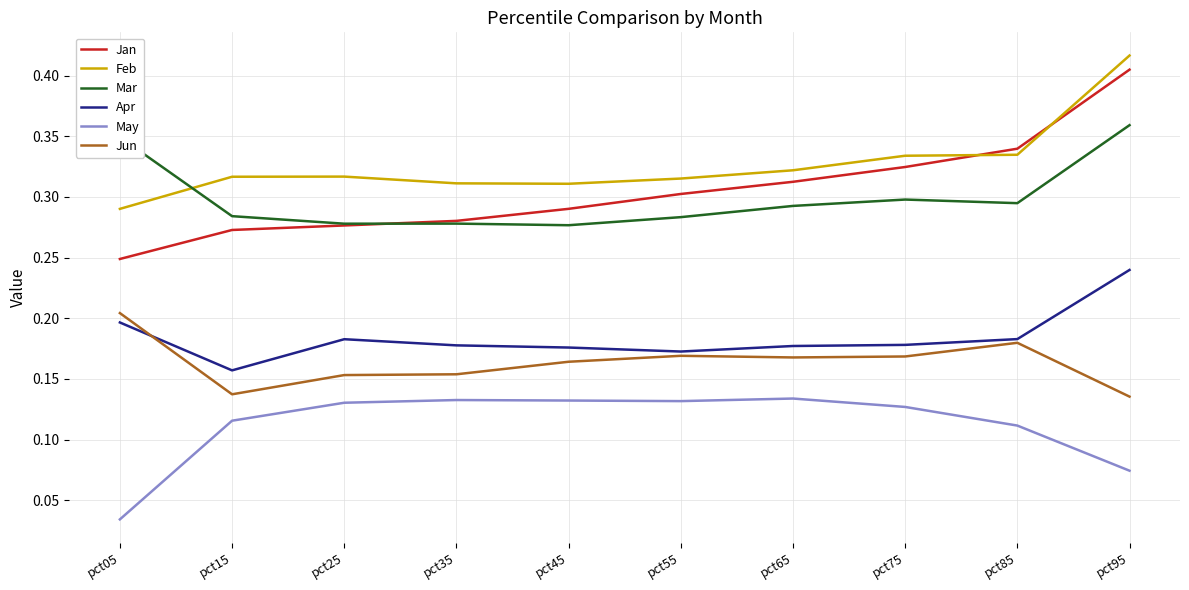

At which category is the sum across all series the highest?

pct95